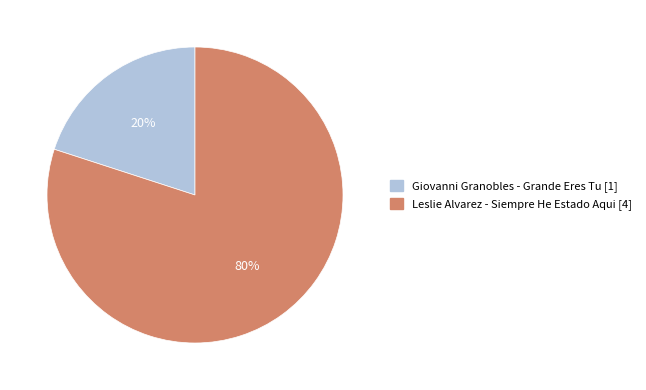

How many slices are in this pie chart?

2